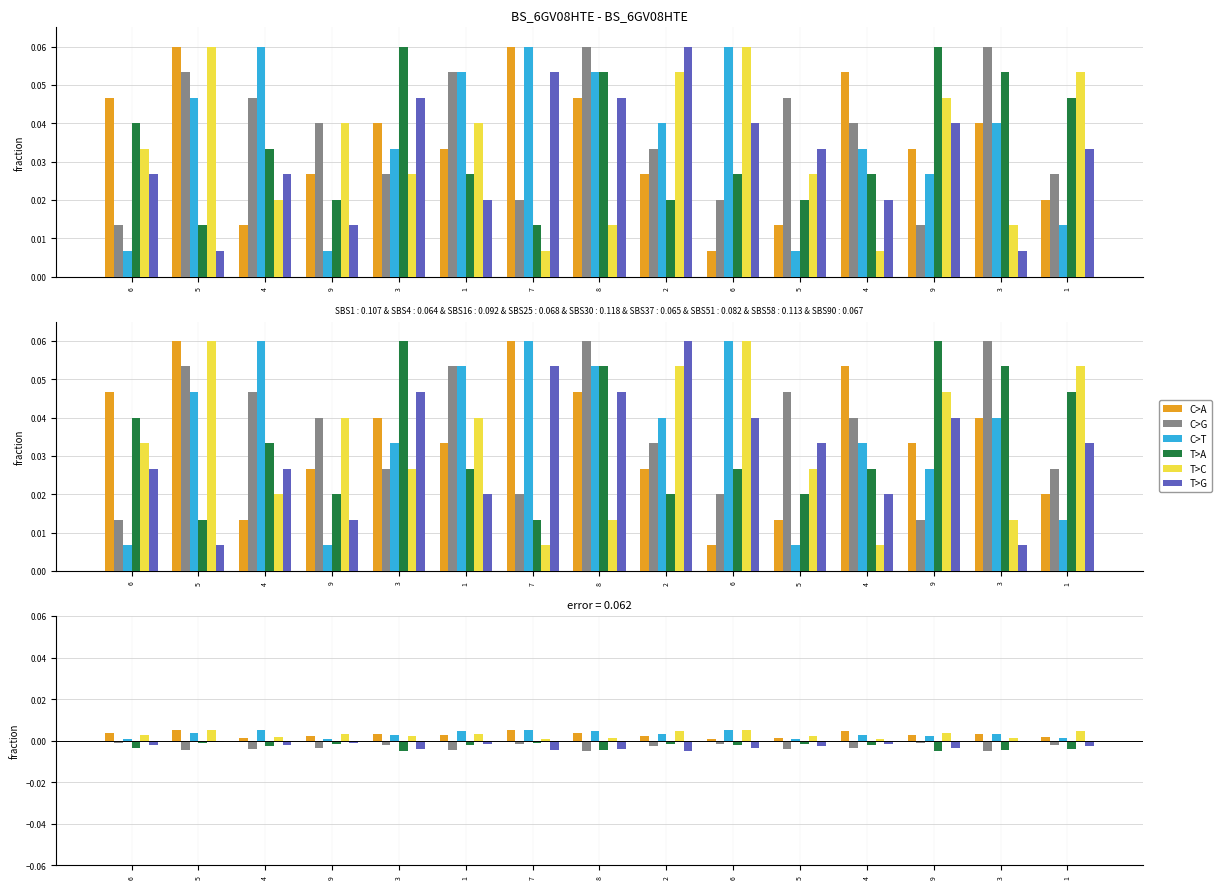

Does the chart contain stacked bars?

No